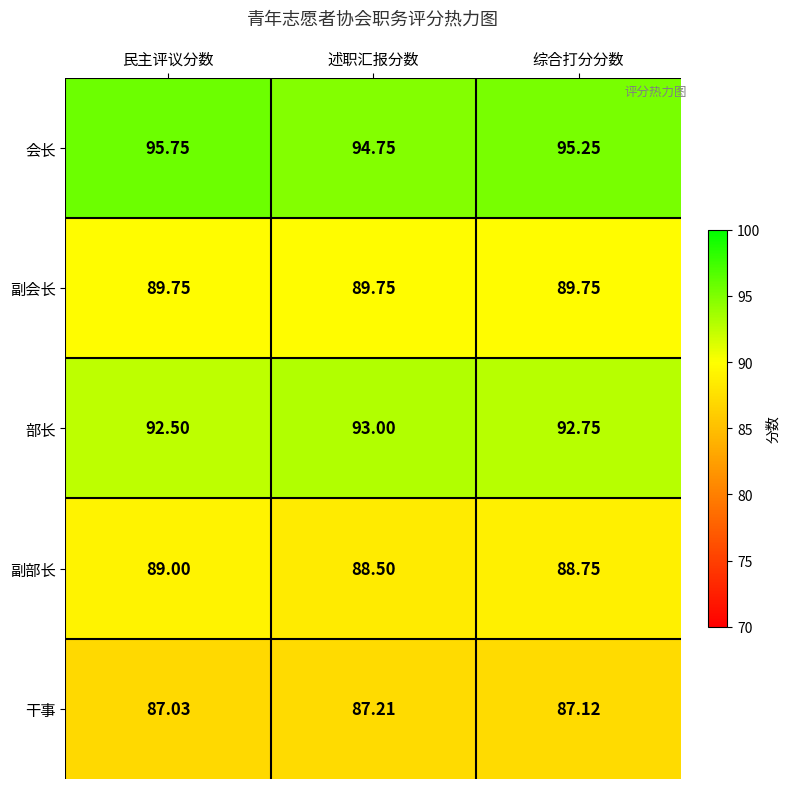

Rank the categories by 干事 value from lowest to highest.

民主评议分数, 综合打分分数, 述职汇报分数